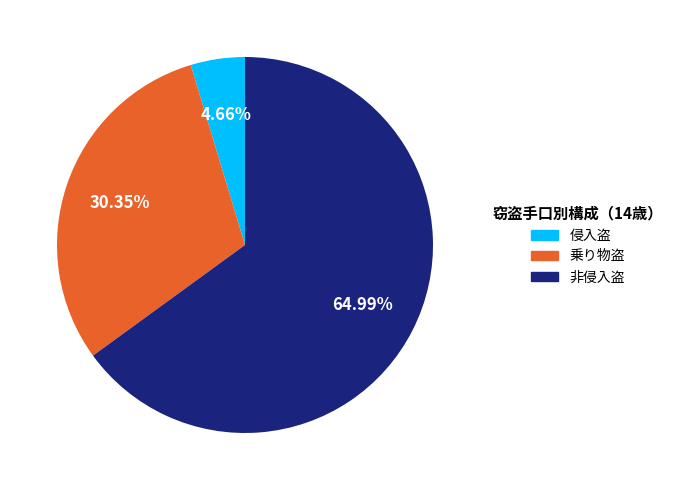

Do 乗り物盗 and 非侵入盗 together represent more than half of the pie?

Yes